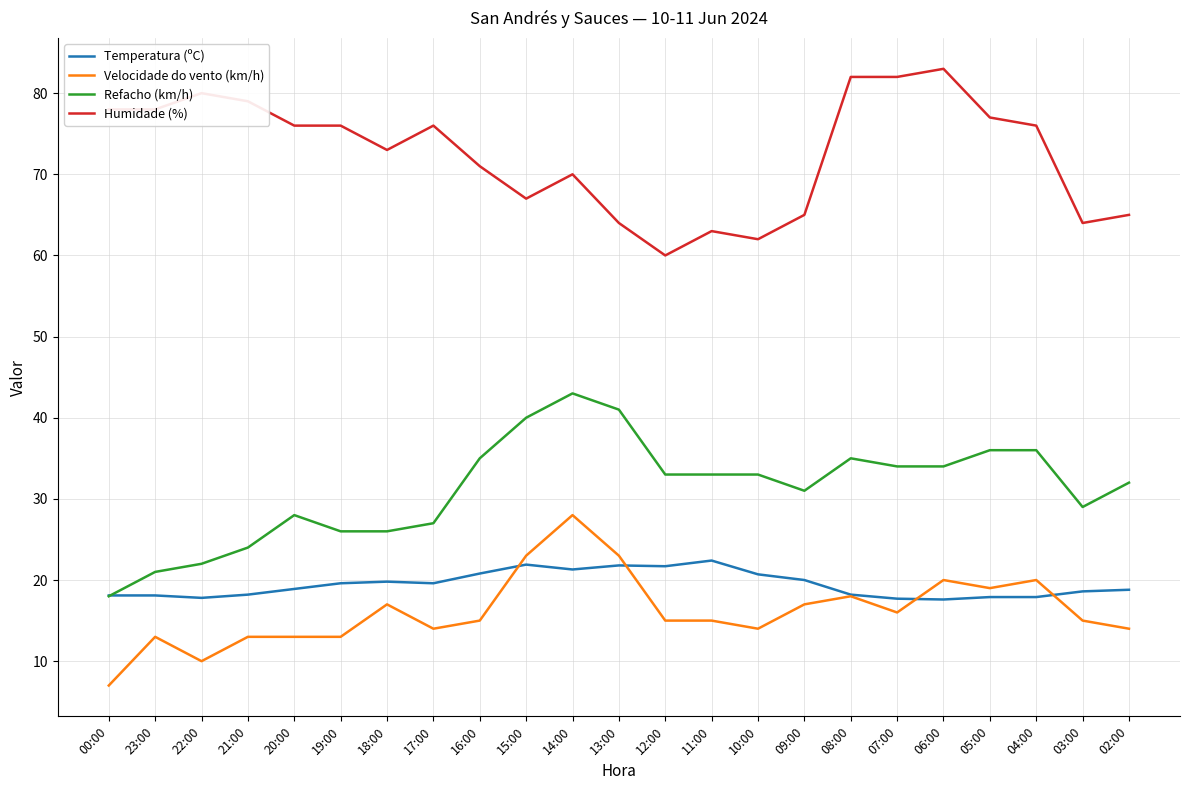

List the series in order of their peak value, lowest first.

Temperatura (ºC), Velocidade do vento (km/h), Refacho (km/h), Humidade (%)